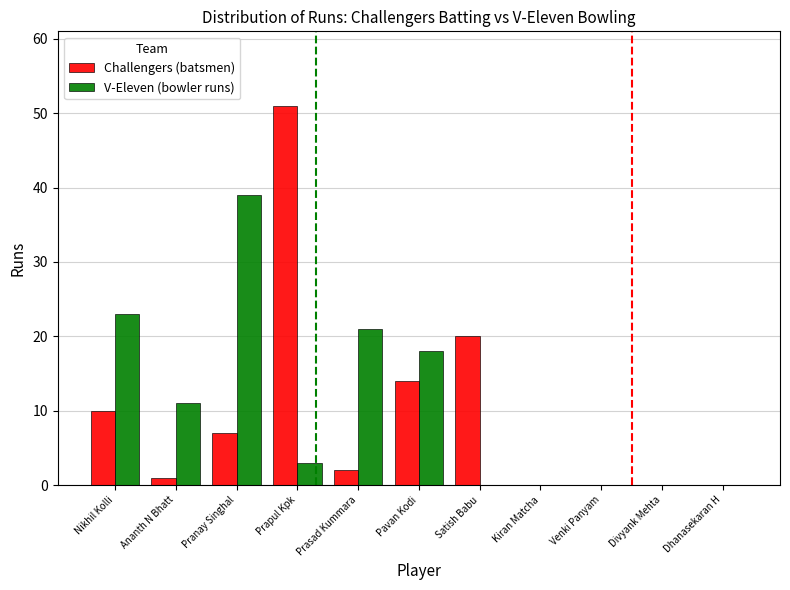

At which category is the sum across all series the highest?

Prapul Kpk